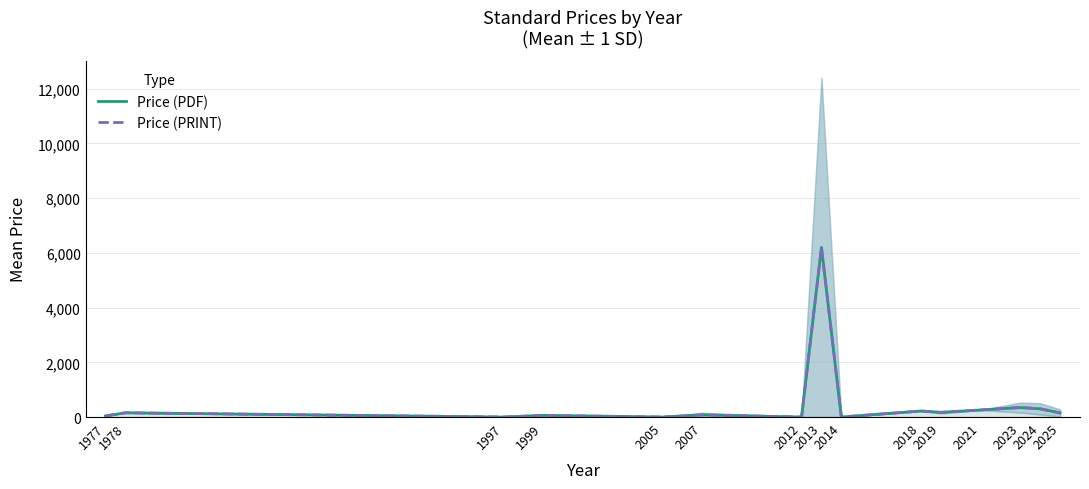

How many data points in Price (PDF) are above 150?

7